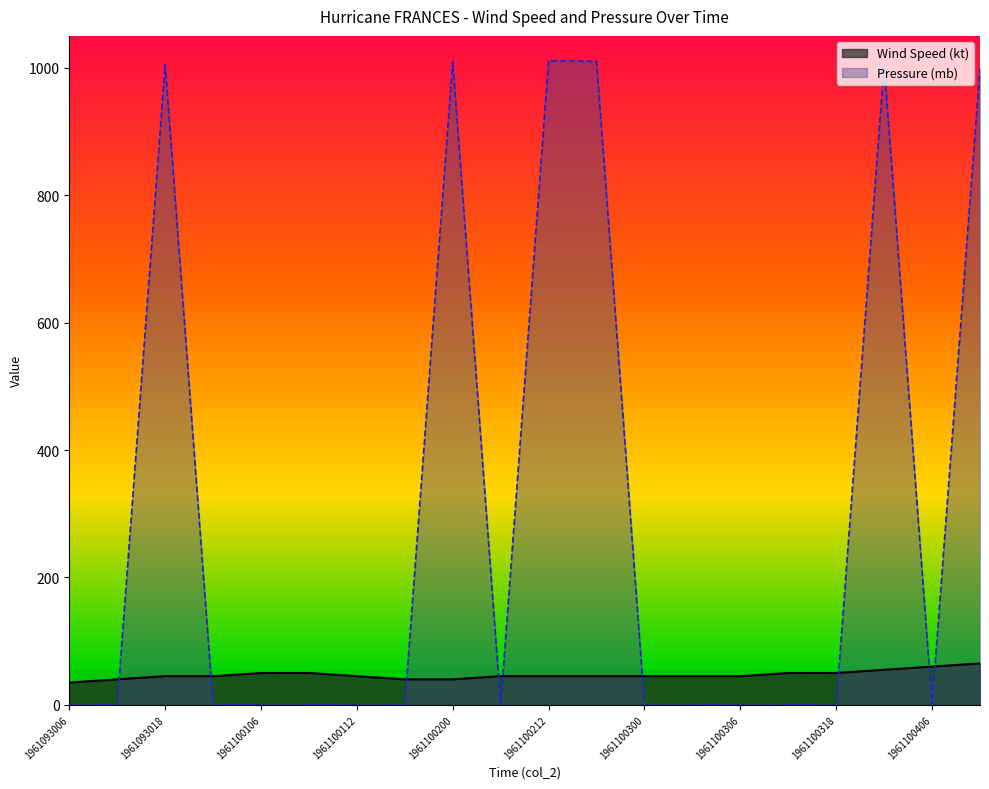

Rank the series by their average value, from highest to lowest.

Pressure (mb), Wind Speed (kt)